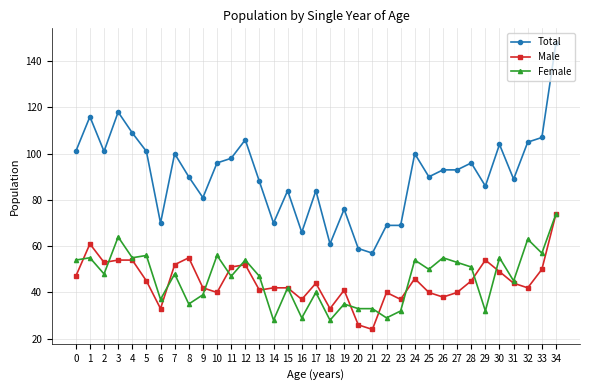

Which series changed the most between 24 and 34?

Total